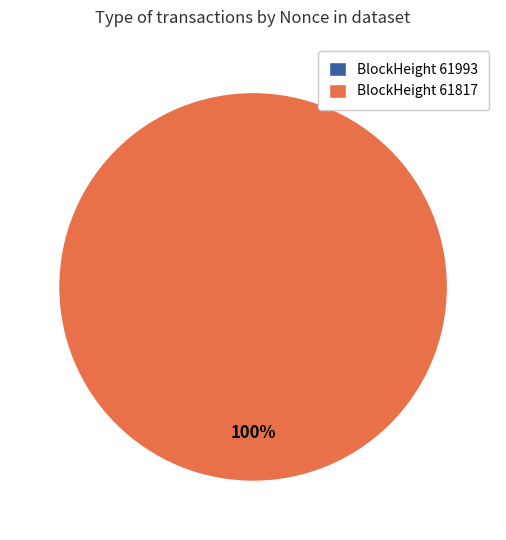

What is the smallest slice in the pie chart?

61993